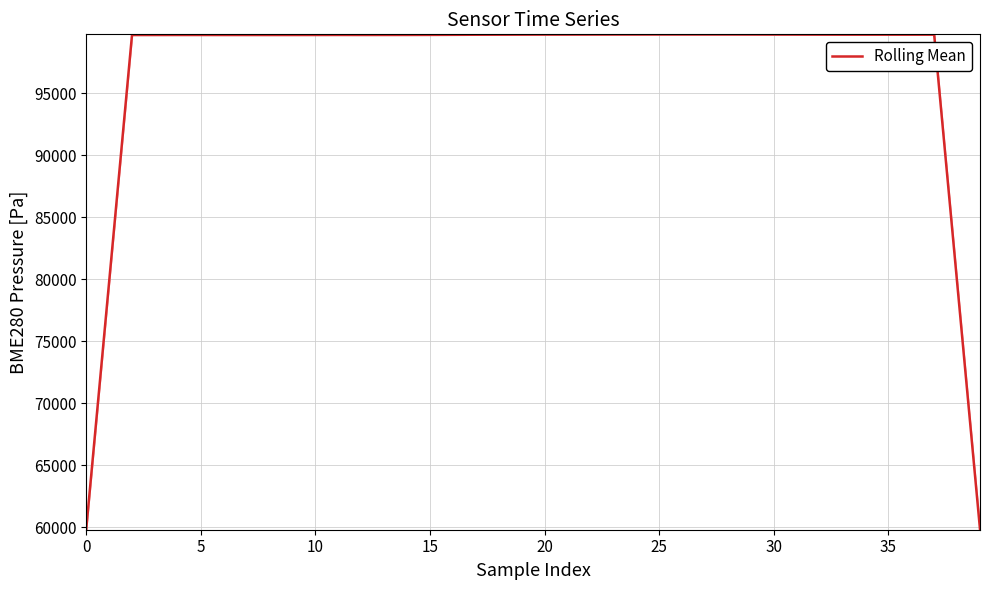

What is the highest value of the Rolling Mean series?

99750.4